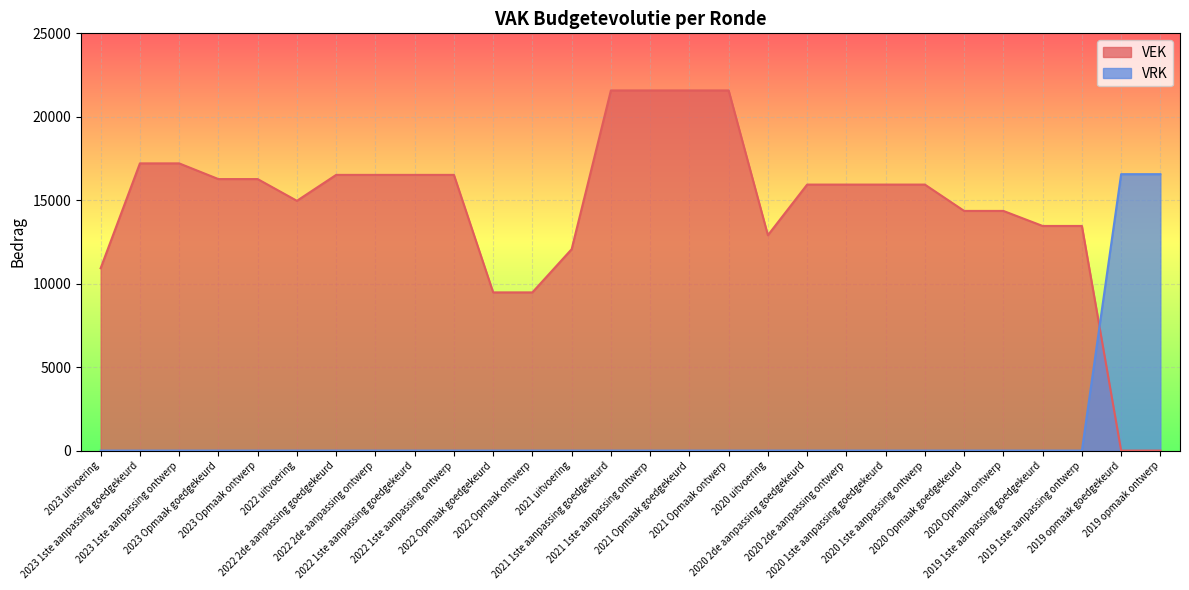

What is the total value across all series at 2020 Opmaak ontwerp?

14360